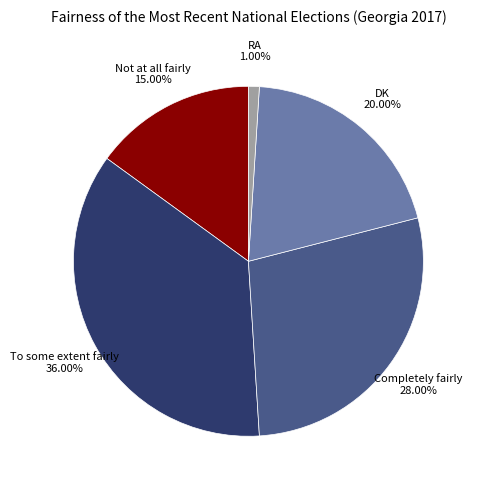

The To some extent fairly slice represents 36% of the pie. True or false?

True